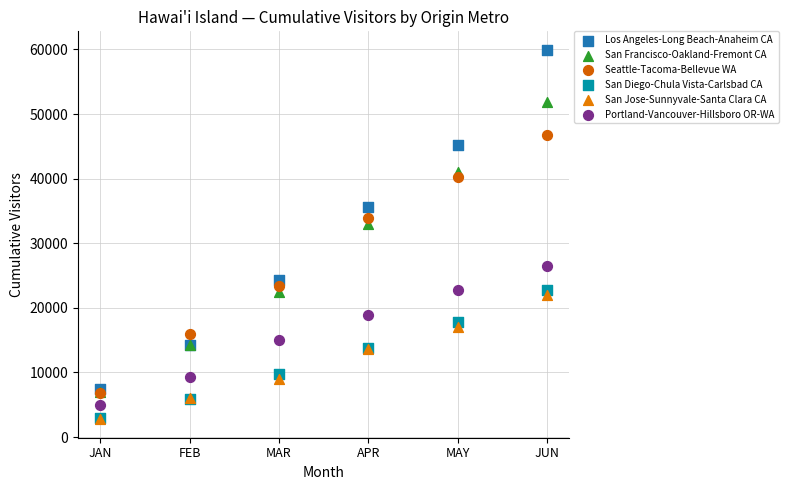

Across all series, what Y value is closest to 31346?

33011.4